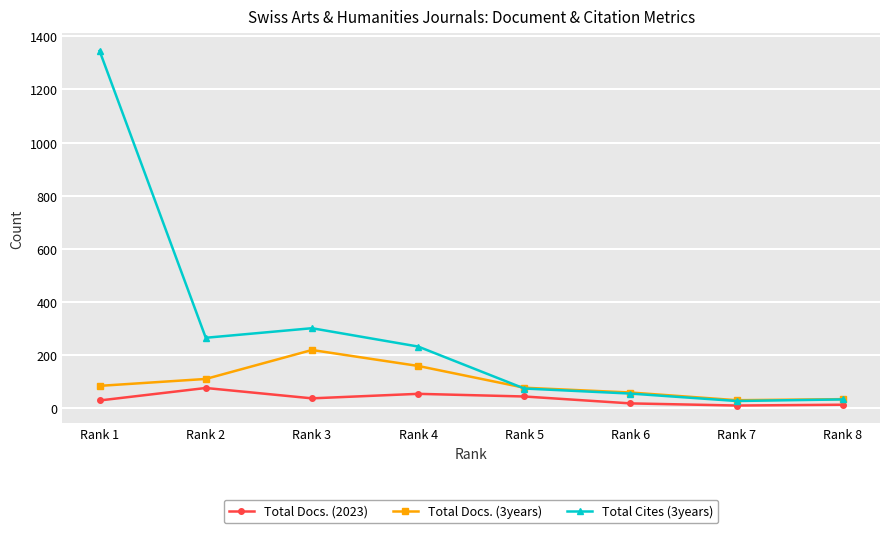

The value of Total Docs. (3years) at Rank 8 is 34. True or false?

True